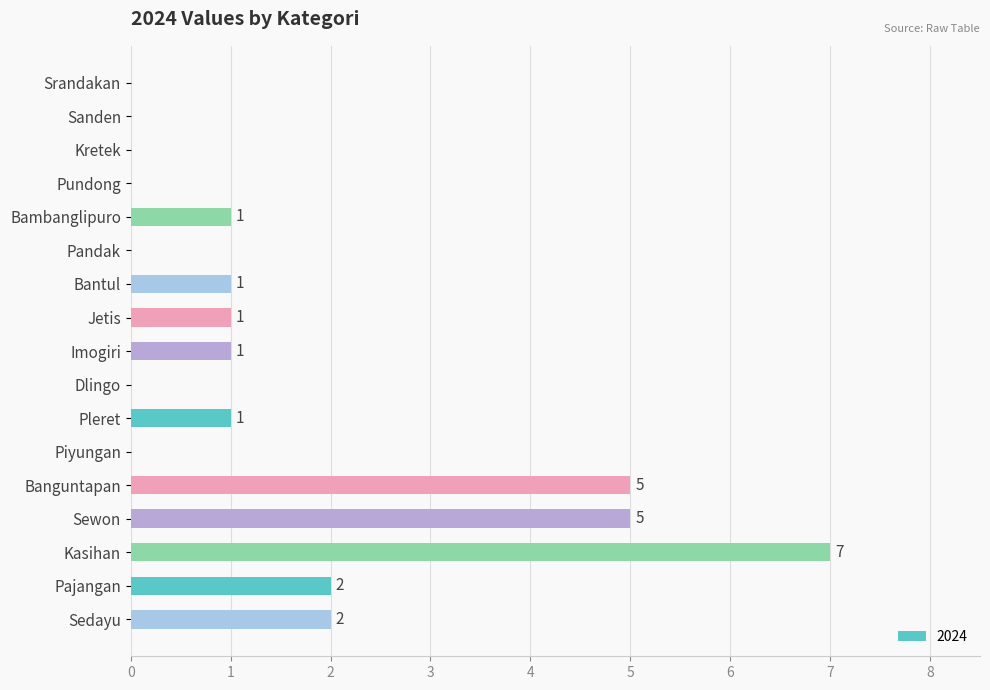

The chart shows a value of 5 at Banguntapan. True or false?

True